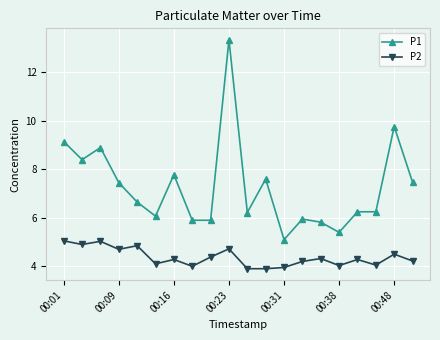

Which series has the widest spread of values?

P1